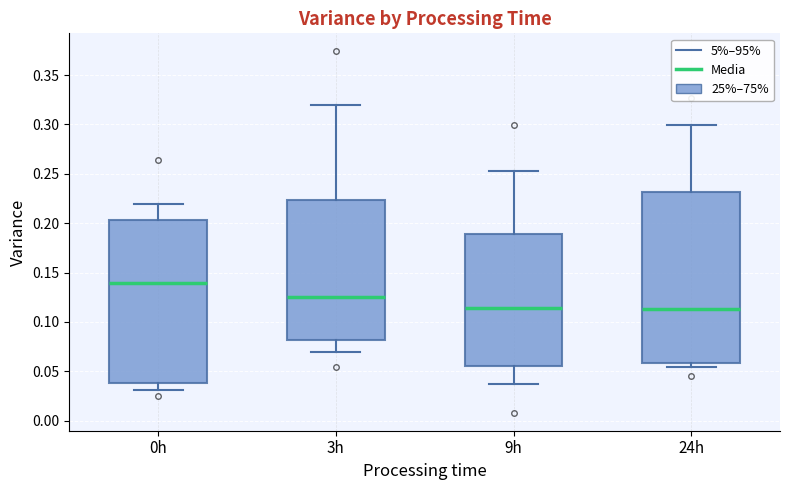

Reading left to right, read every box against the y-axis: the position of its median line, the range the box covers, and the ends of its whiskers. The values are not printed on the chart, so give them approximately, as read against the axis.

0h: median 0.140, box 0.040 to 0.205, whiskers 0.030 to 0.220
3h: median 0.125, box 0.080 to 0.225, whiskers 0.070 to 0.320
9h: median 0.115, box 0.055 to 0.190, whiskers 0.035 to 0.250
24h: median 0.115, box 0.060 to 0.230, whiskers 0.055 to 0.300